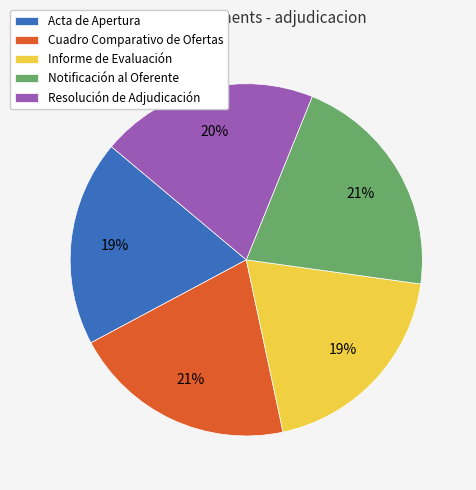

To the nearest percent, what is the difference between the largest and smallest slice percentages?

2%